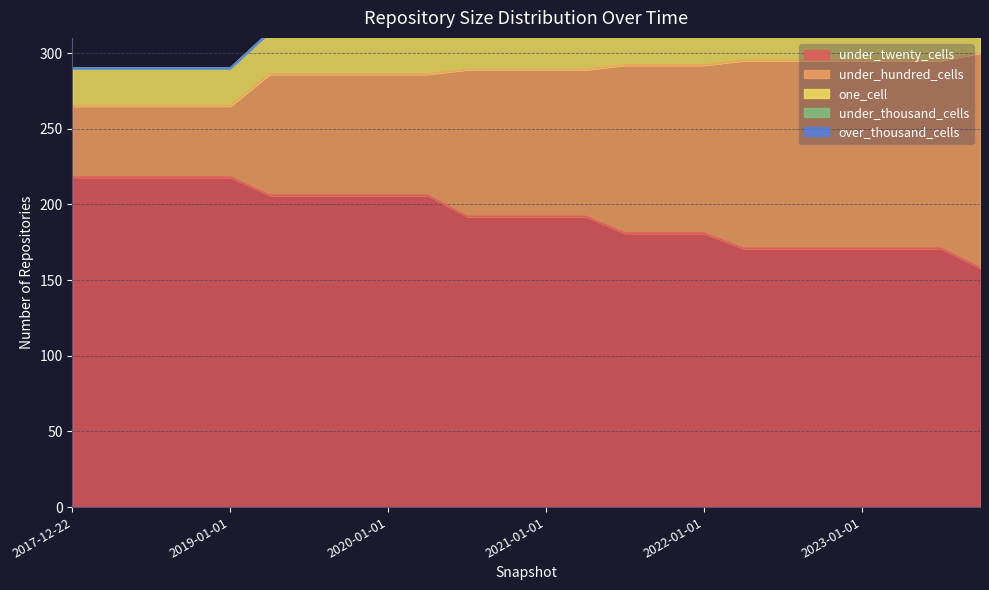

Between 2023-04-01 and 2019-10-09, which is larger?

2019-10-09